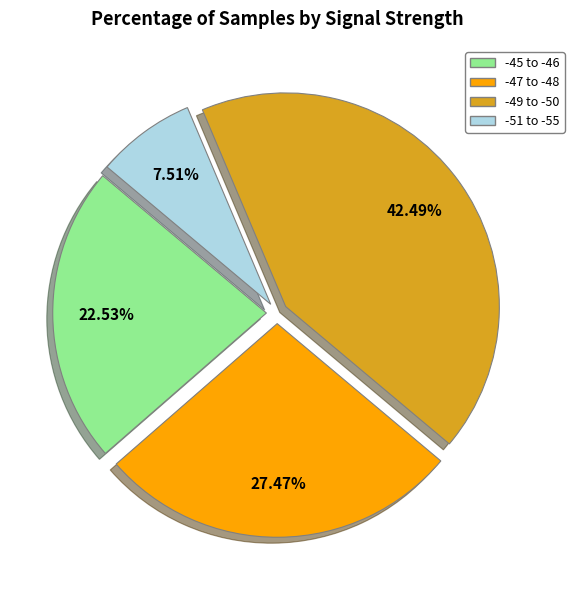

Count the number of slices in the pie.

4